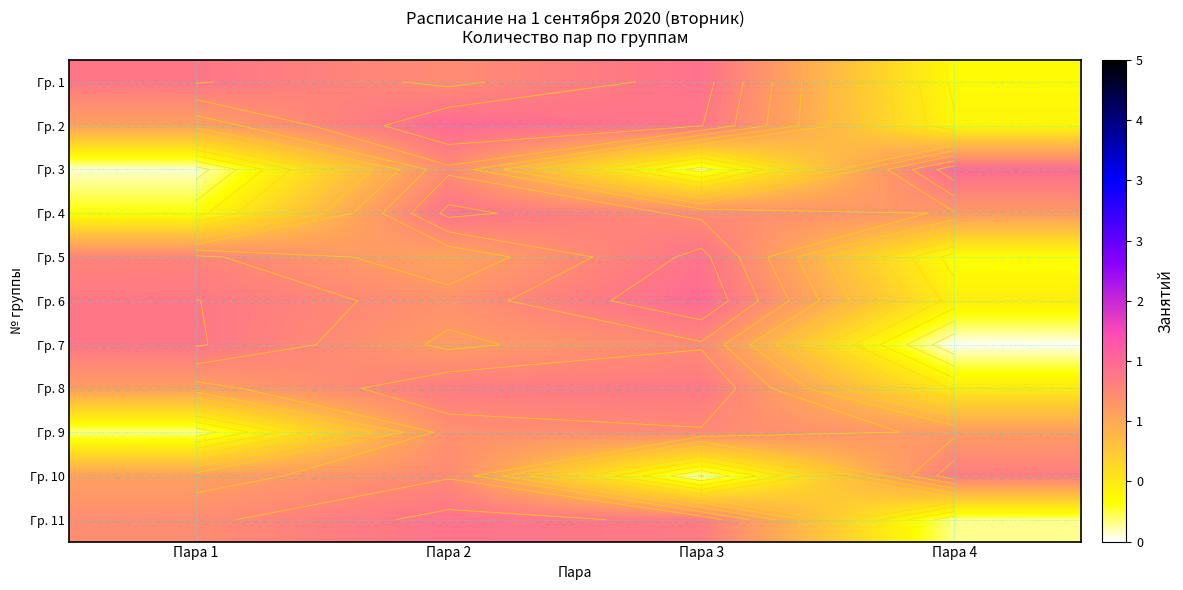

Count the number of data series in this chart.

11